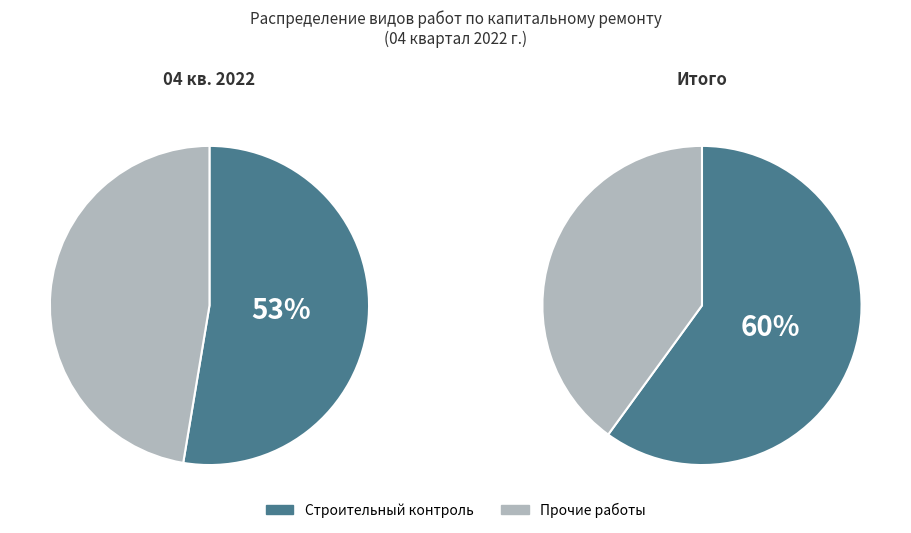

Which has a higher value, Строительный контроль (2) or Строительный контроль (3)?

Строительный контроль (2)